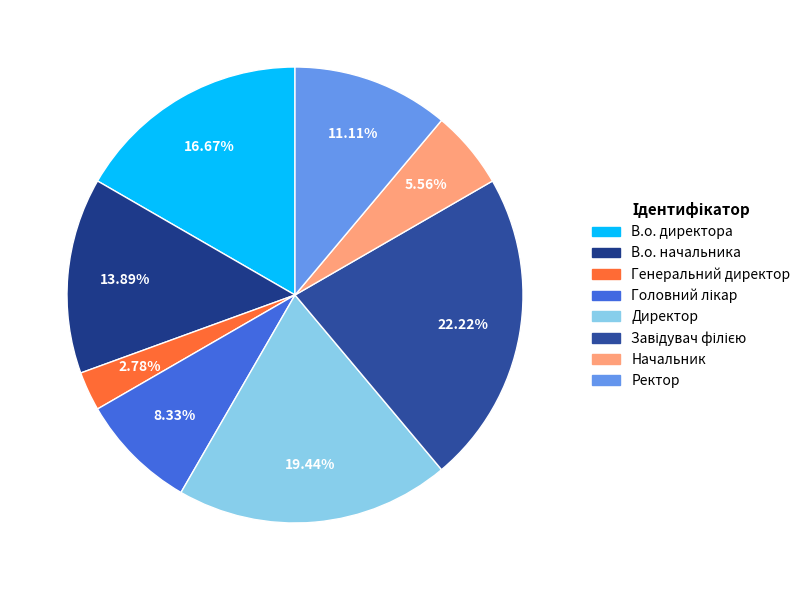

Combined, what portion of the pie is Завідувач філією and Головний лікар?

30.6%